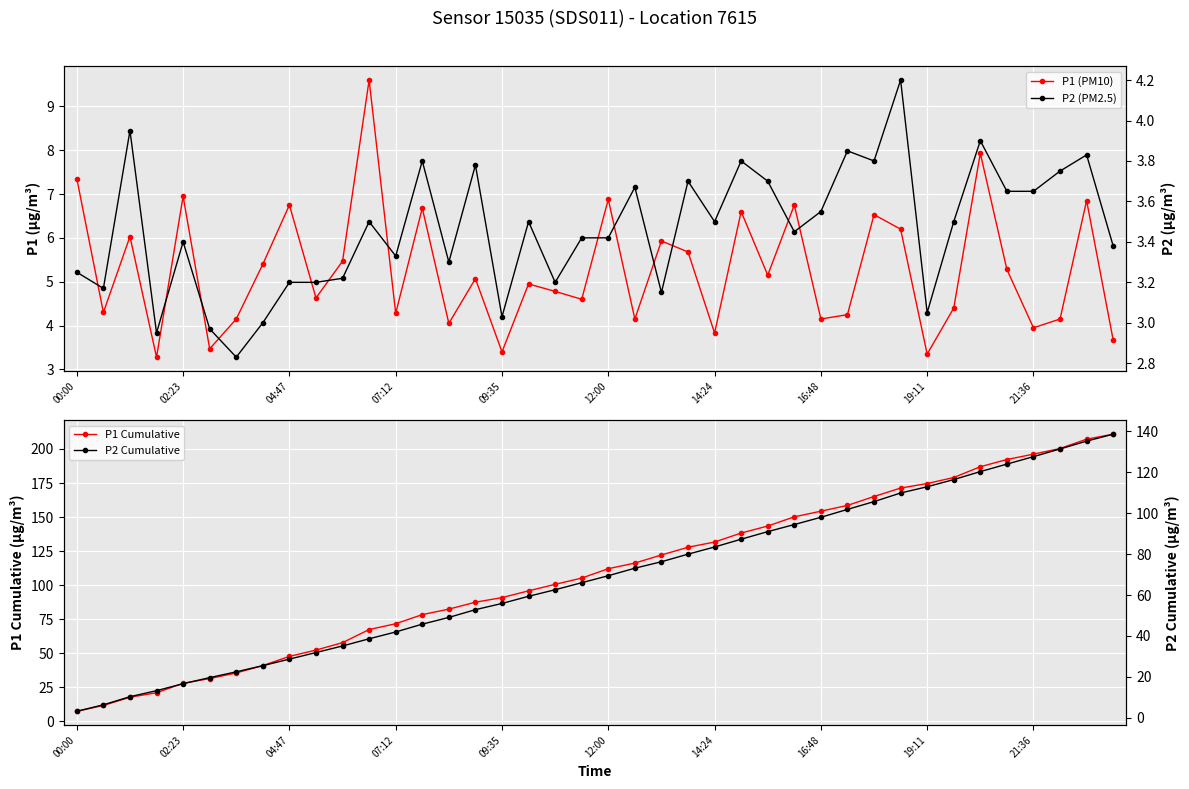

What is the maximum value for P1 Cumulative?

210.9